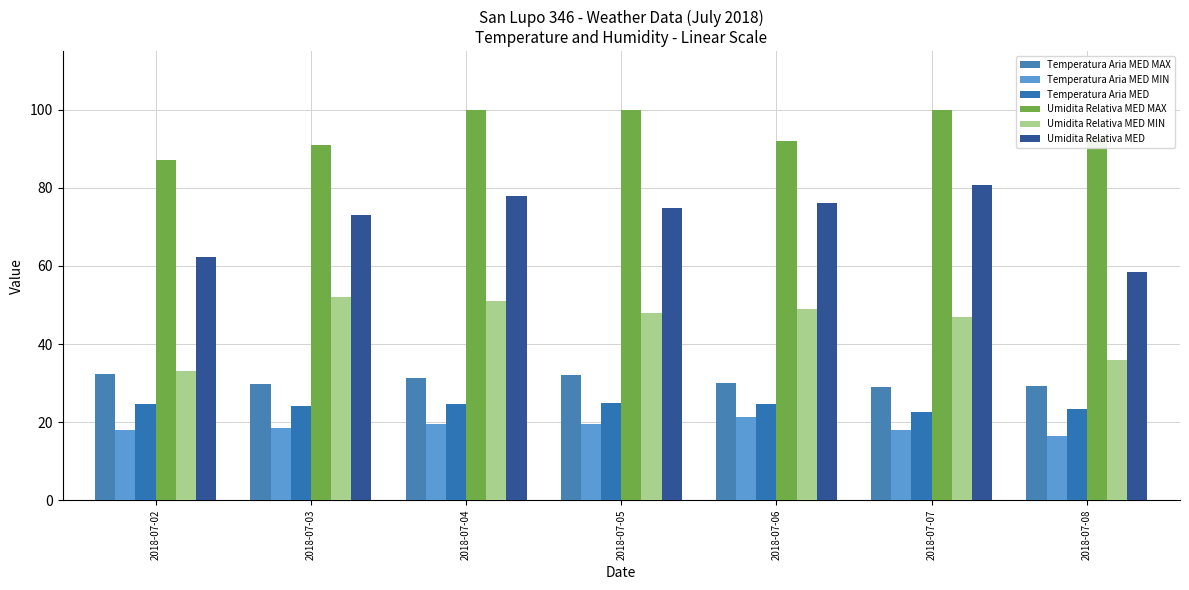

Reading left to right, extract all data points from this chart.

Temperatura Aria MED MAX: 32.2	29.8	31.4	32.0	30.0	29.0	29.3
Temperatura Aria MED MIN: 18.0	18.6	19.4	19.6	21.2	18.0	16.4
Temperatura Aria MED: 24.7	24.1	24.6	25.0	24.7	22.5	23.4
Umidita Relativa MED MAX: 87.0	91.0	100.0	100.0	92.0	100.0	93.0
Umidita Relativa MED MIN: 33.0	52.0	51.0	48.0	49.0	47.0	36.0
Umidita Relativa MED: 62.3	73.1	77.9	74.8	76.2	80.7	58.5